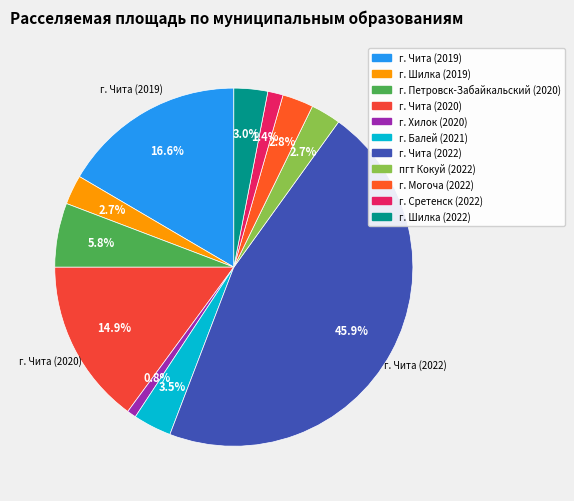

Count the number of slices in the pie.

11